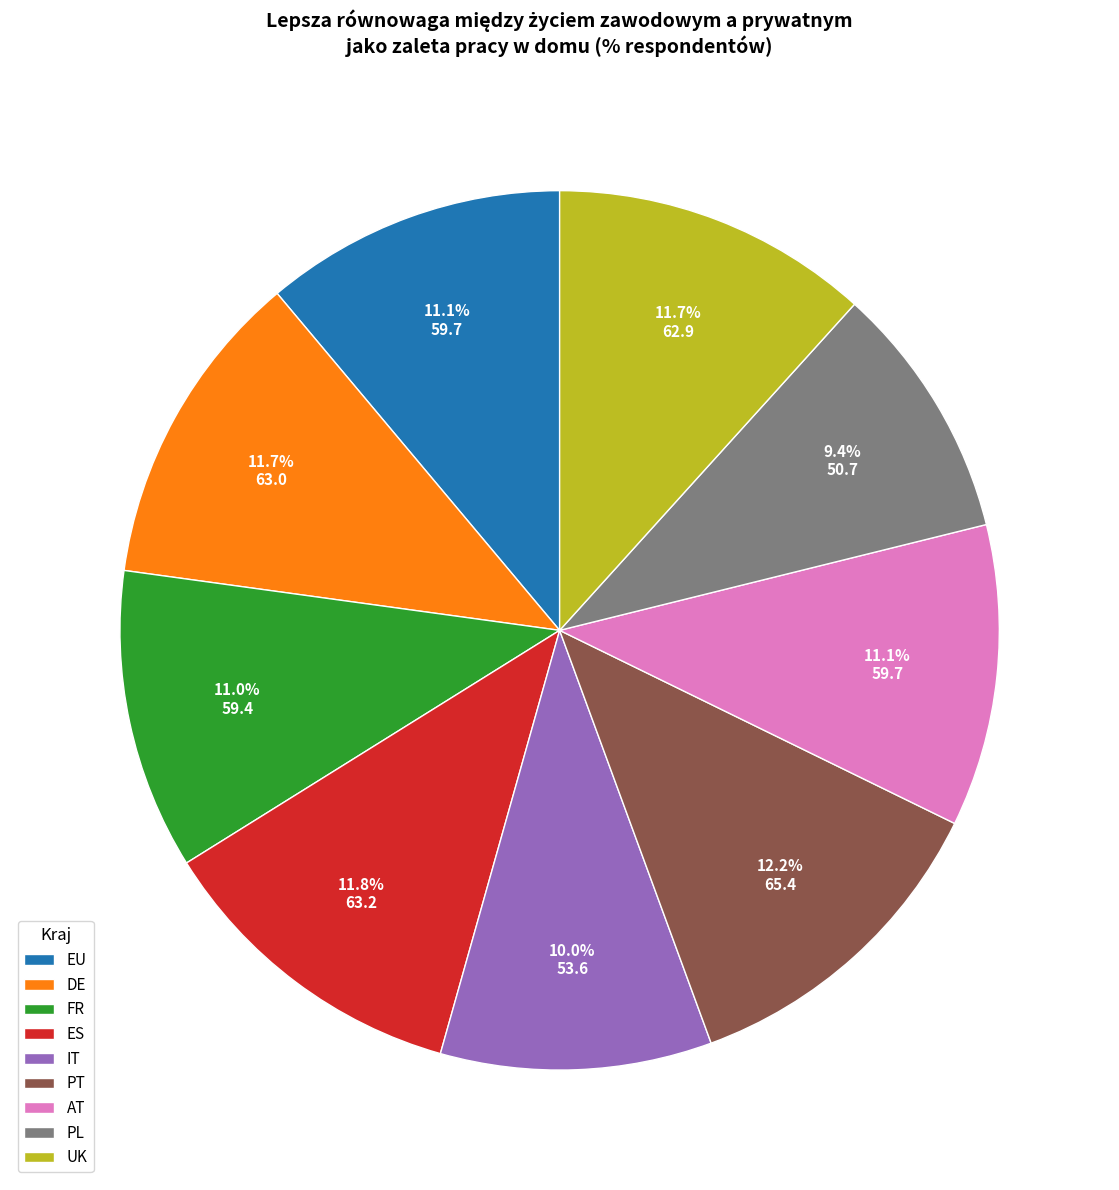

Does DE account for over 50% of the chart?

No